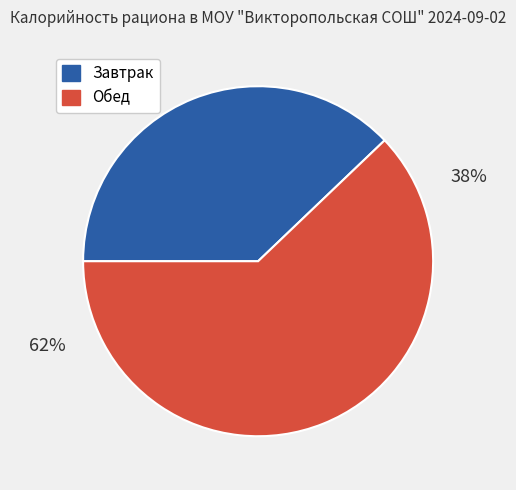

The Завтрак slice represents 38% of the pie. True or false?

True